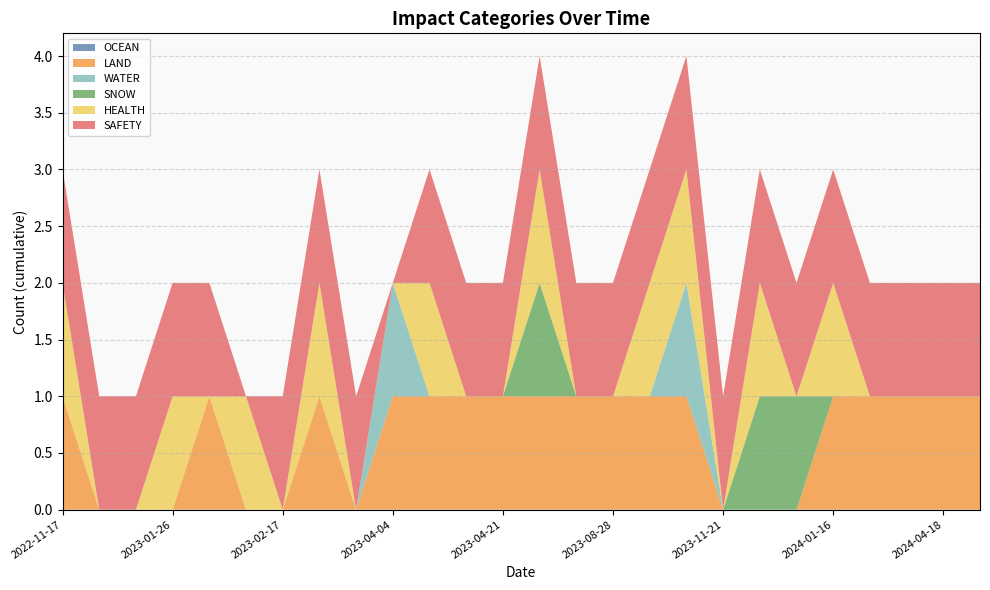

Reading right to left, list all the values displayed in this chart.

OCEAN: 2024-05-27=0	2024-04-18=0	2024-04-04=0	2024-02-15=0	2024-01-16=0	2024-01-04=0	2023-12-31=0	2023-11-21=0	2023-10-07=0	2023-09-27=0	2023-08-28=0	2023-08-12=0	2023-06-16=0	2023-04-21=0	2023-04-18=0	2023-04-08=0	2023-04-04=0	2023-03-10=0	2023-02-23=0	2023-02-17=0	2023-01-30=0	2023-01-29=0	2023-01-26=0	2023-01-25=0	2023-01-17=0	2022-11-17=0
LAND: 2024-05-27=1	2024-04-18=1	2024-04-04=1	2024-02-15=1	2024-01-16=1	2024-01-04=0	2023-12-31=0	2023-11-21=0	2023-10-07=1	2023-09-27=1	2023-08-28=1	2023-08-12=1	2023-06-16=1	2023-04-21=1	2023-04-18=1	2023-04-08=1	2023-04-04=1	2023-03-10=0	2023-02-23=1	2023-02-17=0	2023-01-30=0	2023-01-29=1	2023-01-26=0	2023-01-25=0	2023-01-17=0	2022-11-17=1
WATER: 2024-05-27=0	2024-04-18=0	2024-04-04=0	2024-02-15=0	2024-01-16=0	2024-01-04=0	2023-12-31=0	2023-11-21=0	2023-10-07=1	2023-09-27=0	2023-08-28=0	2023-08-12=0	2023-06-16=0	2023-04-21=0	2023-04-18=0	2023-04-08=0	2023-04-04=1	2023-03-10=0	2023-02-23=0	2023-02-17=0	2023-01-30=0	2023-01-29=0	2023-01-26=0	2023-01-25=0	2023-01-17=0	2022-11-17=0
SNOW: 2024-05-27=0	2024-04-18=0	2024-04-04=0	2024-02-15=0	2024-01-16=0	2024-01-04=1	2023-12-31=1	2023-11-21=0	2023-10-07=0	2023-09-27=0	2023-08-28=0	2023-08-12=0	2023-06-16=1	2023-04-21=0	2023-04-18=0	2023-04-08=0	2023-04-04=0	2023-03-10=0	2023-02-23=0	2023-02-17=0	2023-01-30=0	2023-01-29=0	2023-01-26=0	2023-01-25=0	2023-01-17=0	2022-11-17=0
HEALTH: 2024-05-27=0	2024-04-18=0	2024-04-04=0	2024-02-15=0	2024-01-16=1	2024-01-04=0	2023-12-31=1	2023-11-21=0	2023-10-07=1	2023-09-27=1	2023-08-28=0	2023-08-12=0	2023-06-16=1	2023-04-21=0	2023-04-18=0	2023-04-08=1	2023-04-04=0	2023-03-10=0	2023-02-23=1	2023-02-17=0	2023-01-30=1	2023-01-29=0	2023-01-26=1	2023-01-25=0	2023-01-17=0	2022-11-17=1
SAFETY: 2024-05-27=1	2024-04-18=1	2024-04-04=1	2024-02-15=1	2024-01-16=1	2024-01-04=1	2023-12-31=1	2023-11-21=1	2023-10-07=1	2023-09-27=1	2023-08-28=1	2023-08-12=1	2023-06-16=1	2023-04-21=1	2023-04-18=1	2023-04-08=1	2023-04-04=0	2023-03-10=1	2023-02-23=1	2023-02-17=1	2023-01-30=0	2023-01-29=1	2023-01-26=1	2023-01-25=1	2023-01-17=1	2022-11-17=1